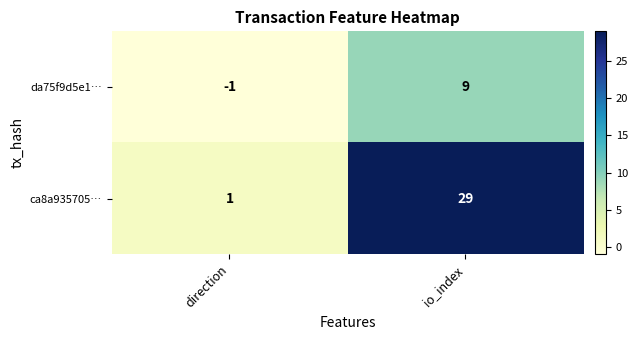

Reading right to left, transcribe all the data shown in this chart.

da75f9d5e1…: io_index=9	direction=-1
ca8a935705…: io_index=29	direction=1